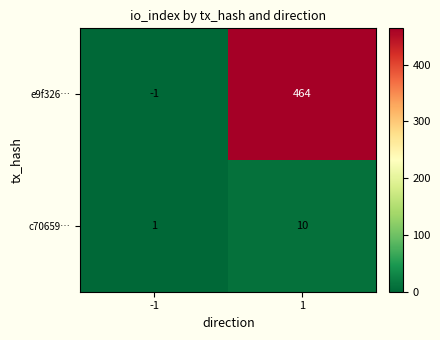

What is the sum of all e9f326… values?

463